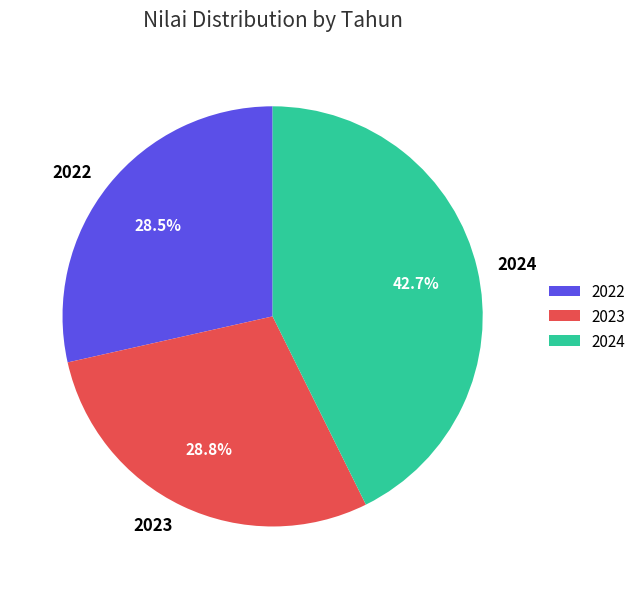

Which category has the biggest portion of the pie?

2024